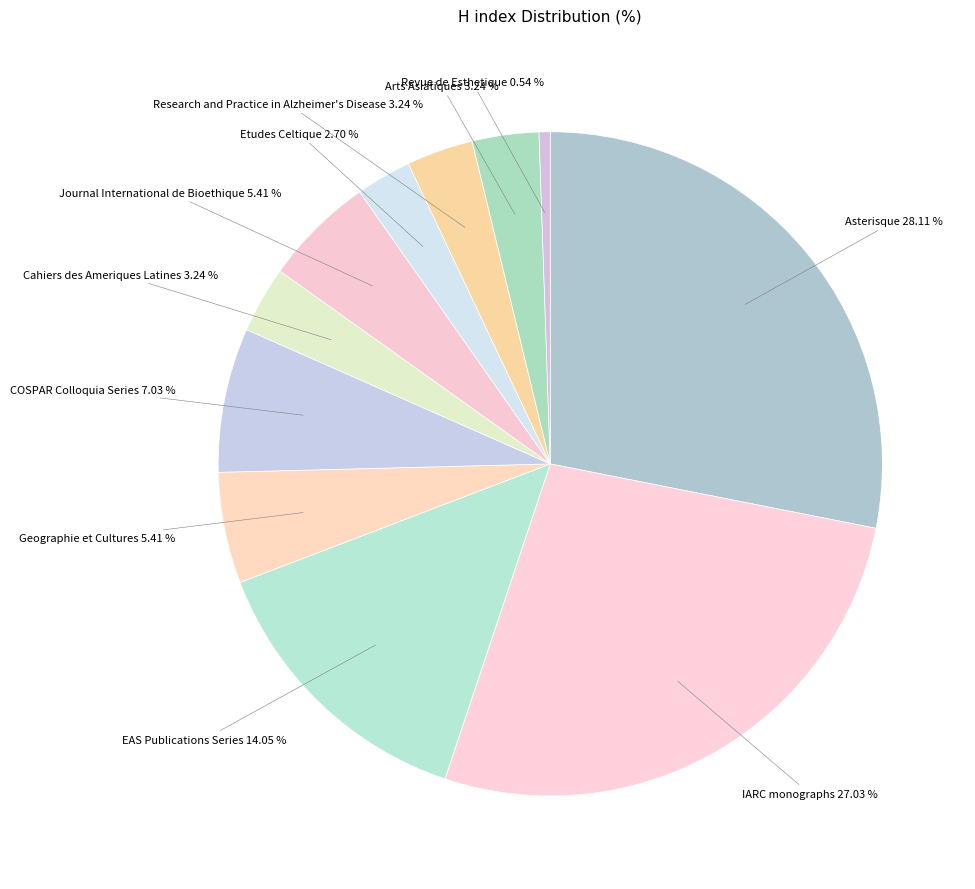

How many slices are in this pie chart?

11